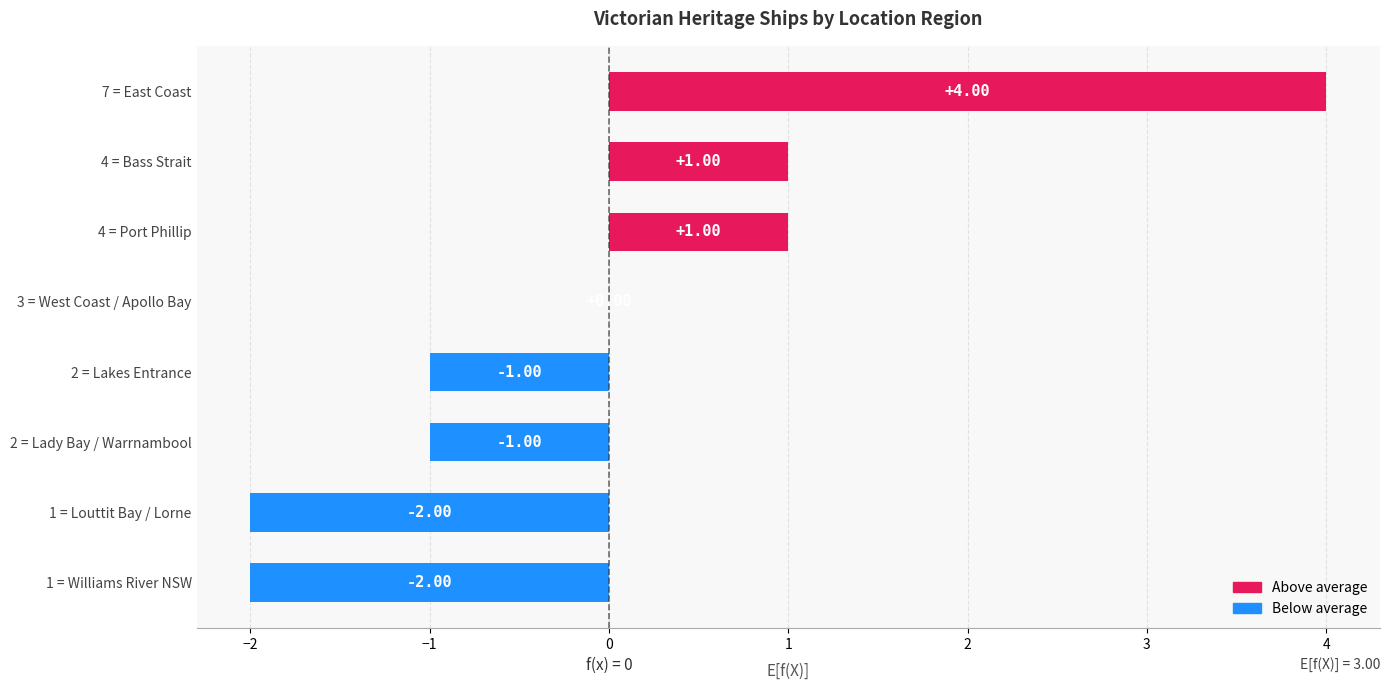

How many values are between -1 and 1?

5